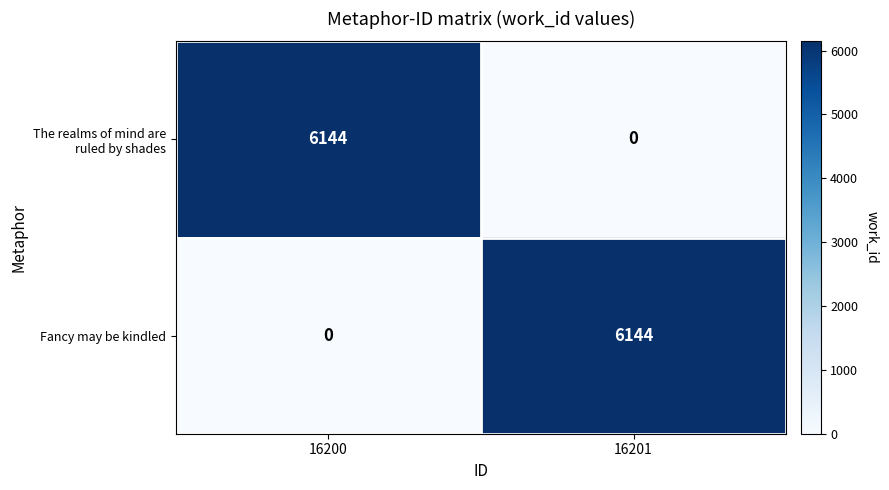

What is the greatest value displayed?

6144